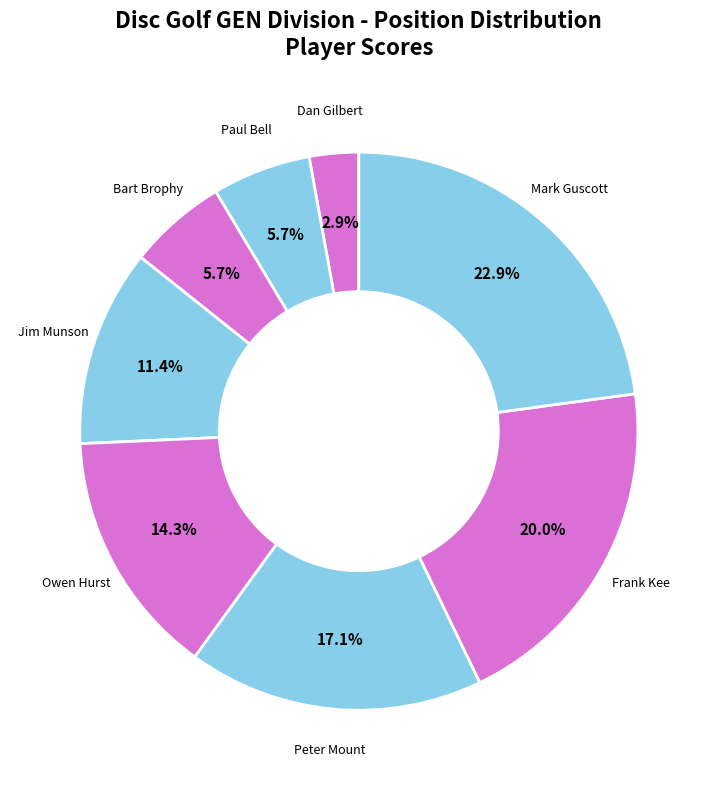

Does any single category account for the majority?

No